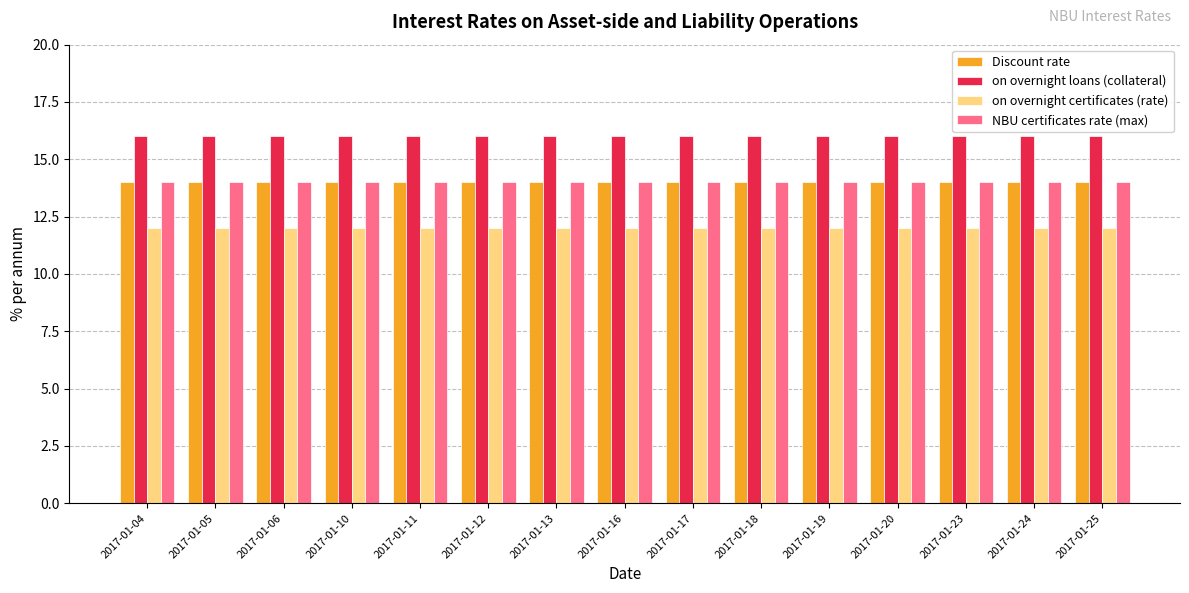

What is the sum of the on overnight certificates (rate) values at 2017-01-16 and 2017-01-18?

24